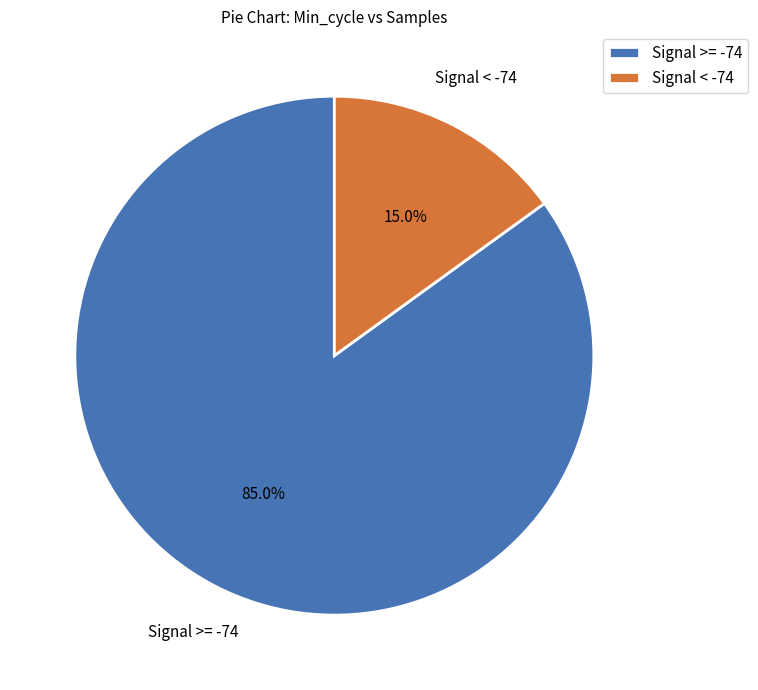

Is Signal < -74 the majority of the pie?

No